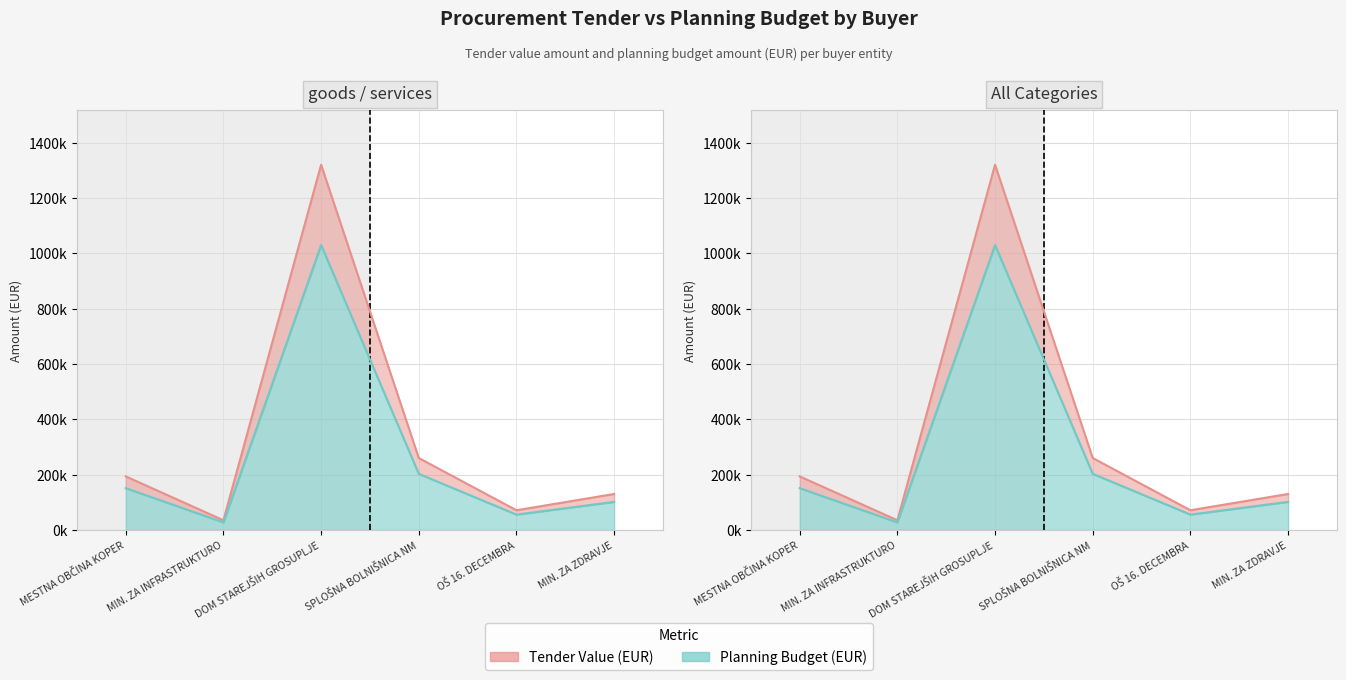

Reading left to right, extract all data points from this chart.

Tender Value (EUR): 193560.1	35000.0	1320000.0	260000.0	71160.0	130000.0
Planning Budget (EUR): 150976.9	27300.0	1029600.0	202800.0	55504.8	101400.0